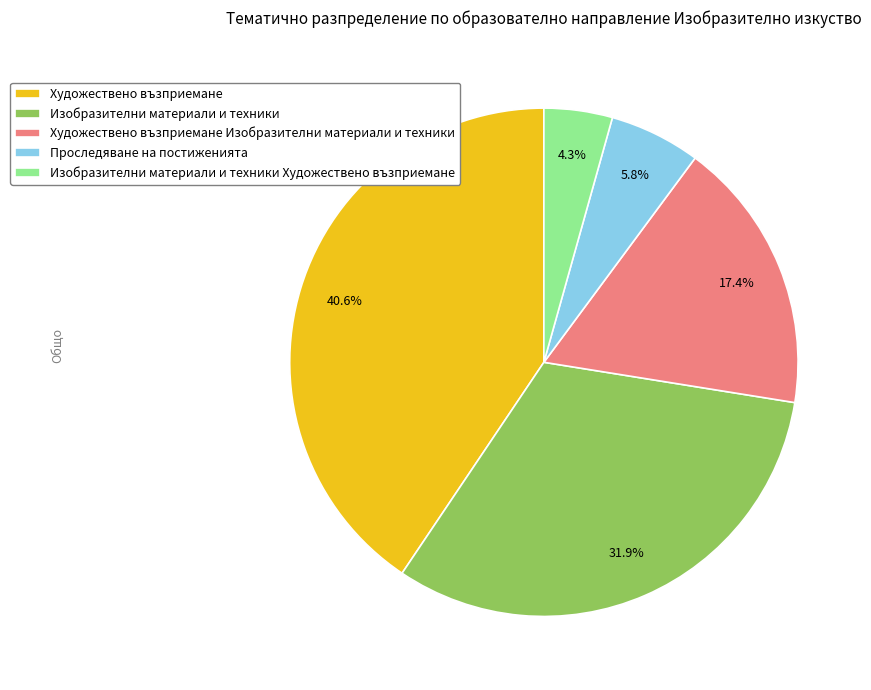

The Художествено възприемане Изобразителни материали и техники slice represents 24% of the pie. True or false?

False